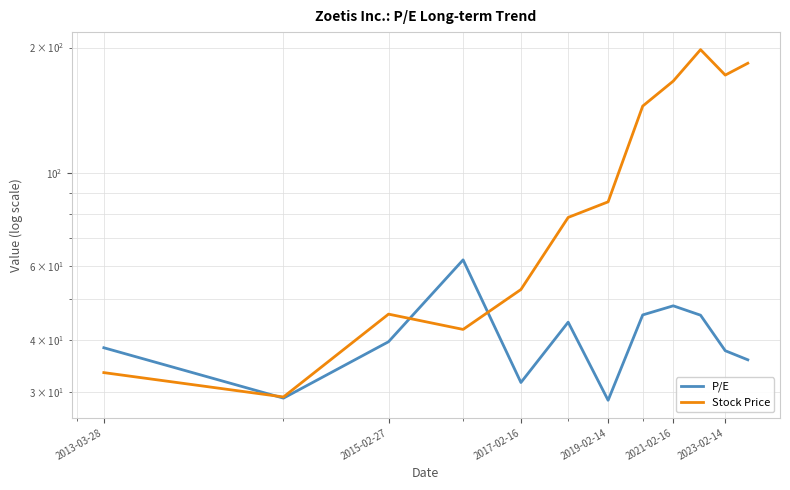

Which series changed the most between 2013-03-28 and 2021-02-16?

Stock Price